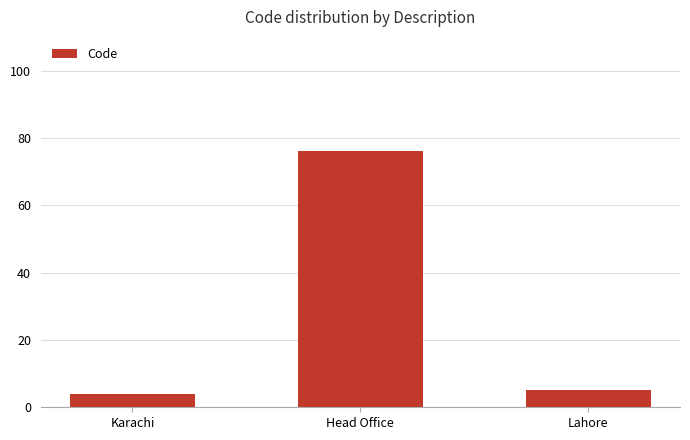

What is the approximate value at Head Office, to the nearest 5?

75